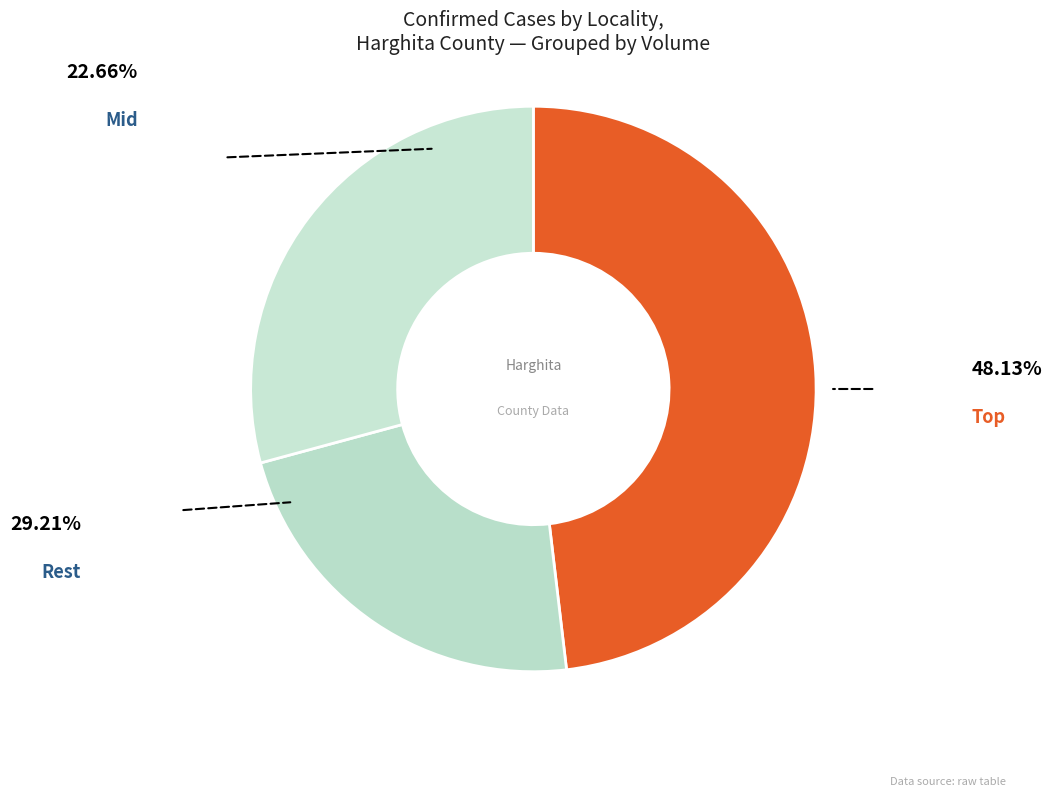

How many slices are in this pie chart?

3